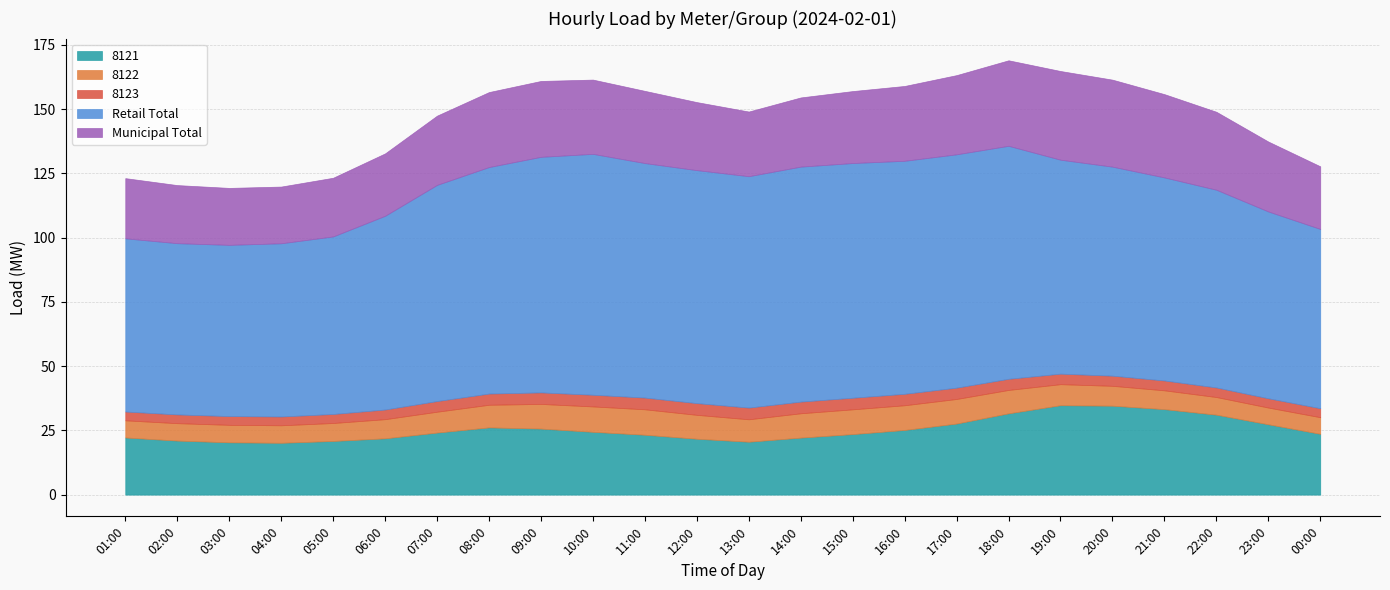

What is the value of the Municipal Total point at the 21st from the left?

32.4